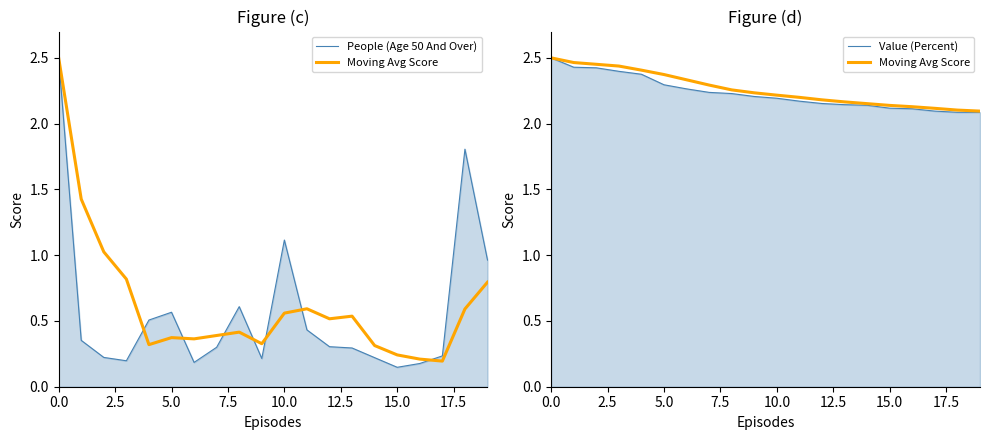

At 9, list the series in order from smallest to largest.

People (Age 50 And Over), Value (Percent), Moving Avg Score